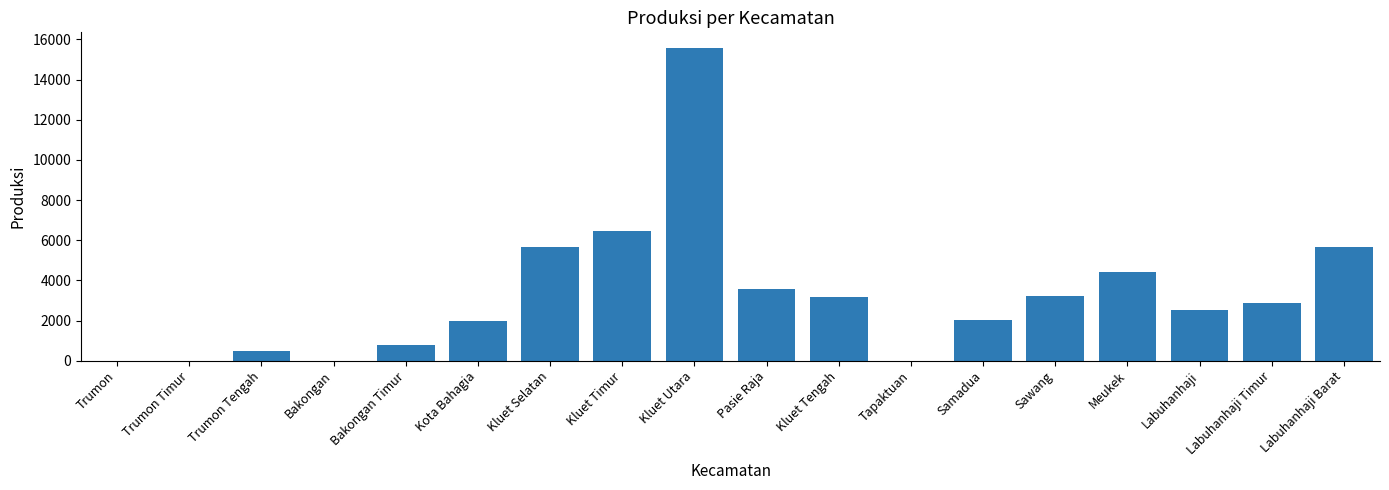

Between Labuhanhaji Timur and Sawang, which is larger?

Sawang